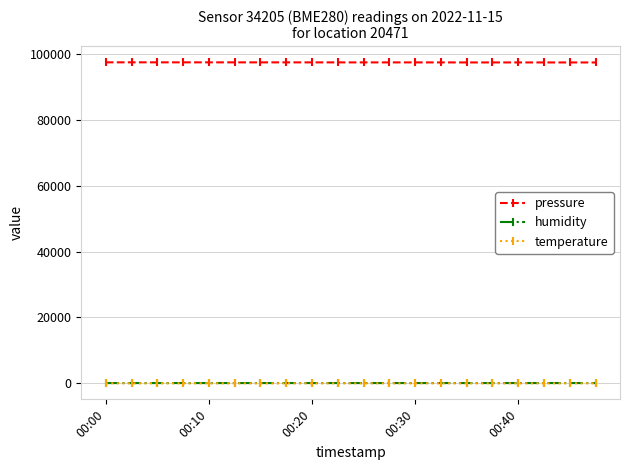

True or false: humidity and pressure cross at least once.

False